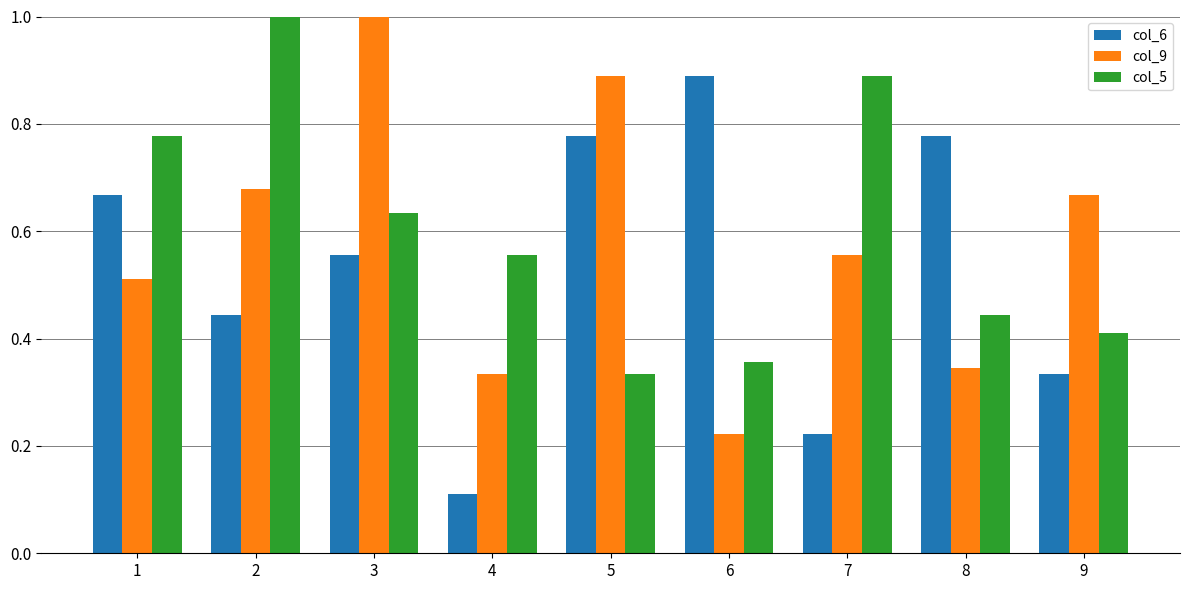

Which series has the largest total across all categories?

col_5